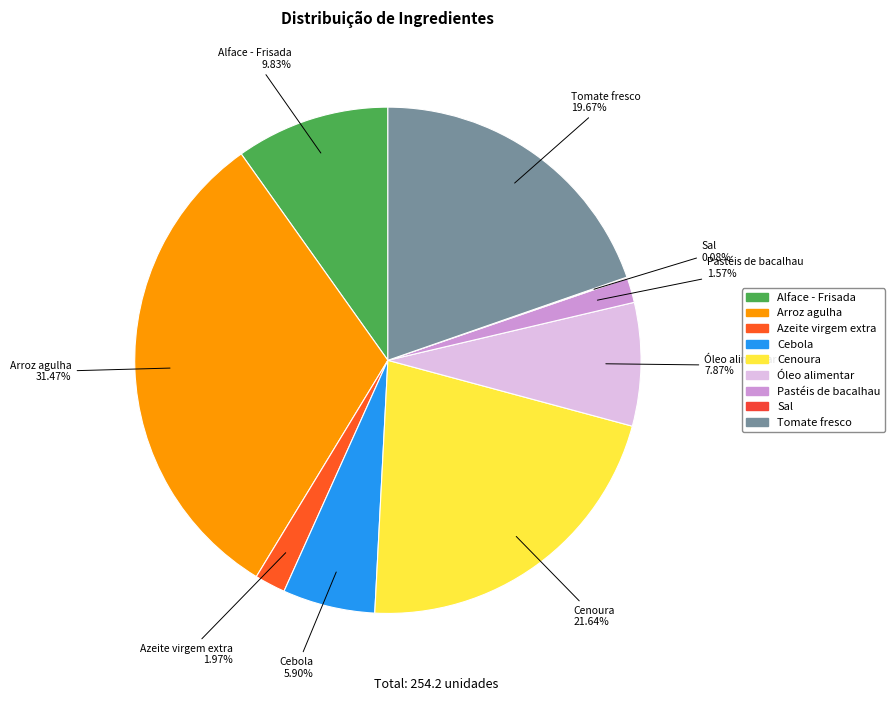

Which has a higher value, Pastéis de bacalhau or Alface - Frisada?

Alface - Frisada